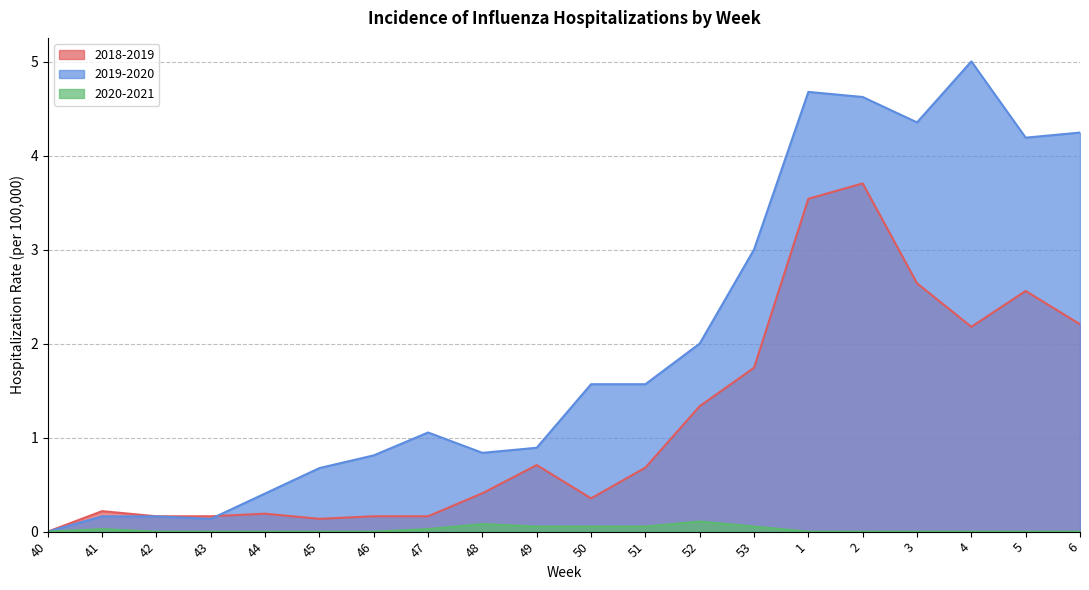

What is the spread (max minus min) of values at 6?

4.2